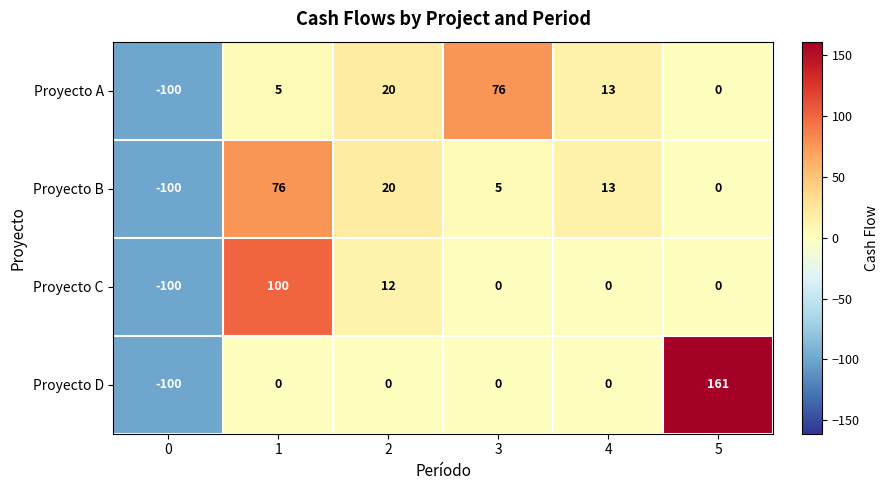

Which series has the largest total across all categories?

Proyecto D